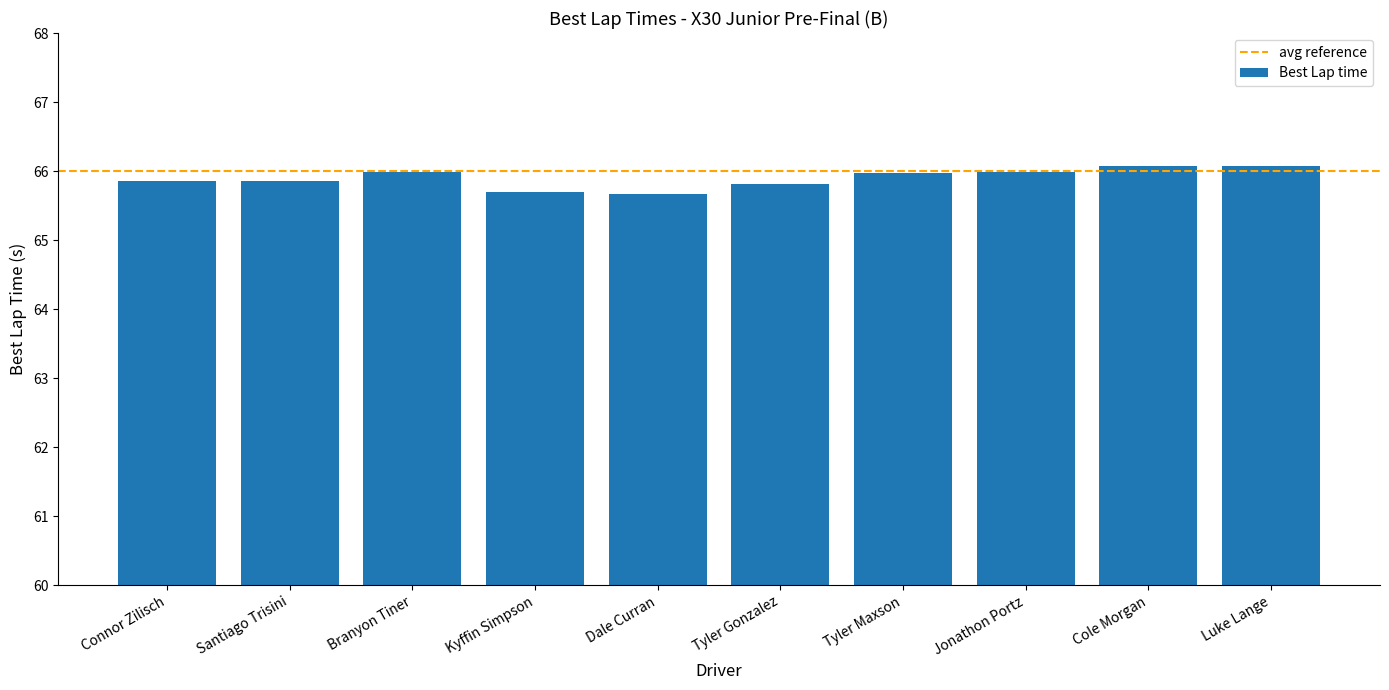

What is the sum of the values at Kyffin Simpson and Tyler Maxson?

131.7